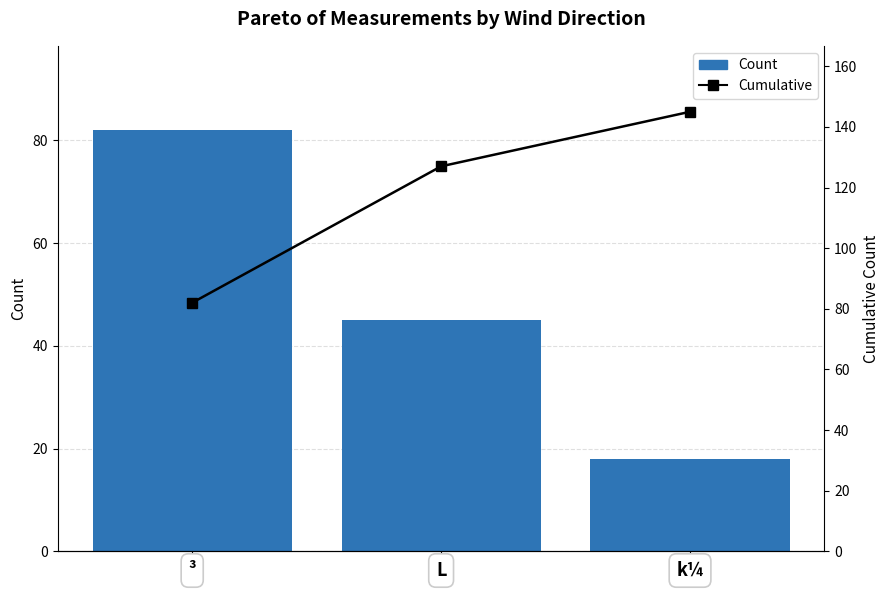

At which category is the sum across all series the highest?

L